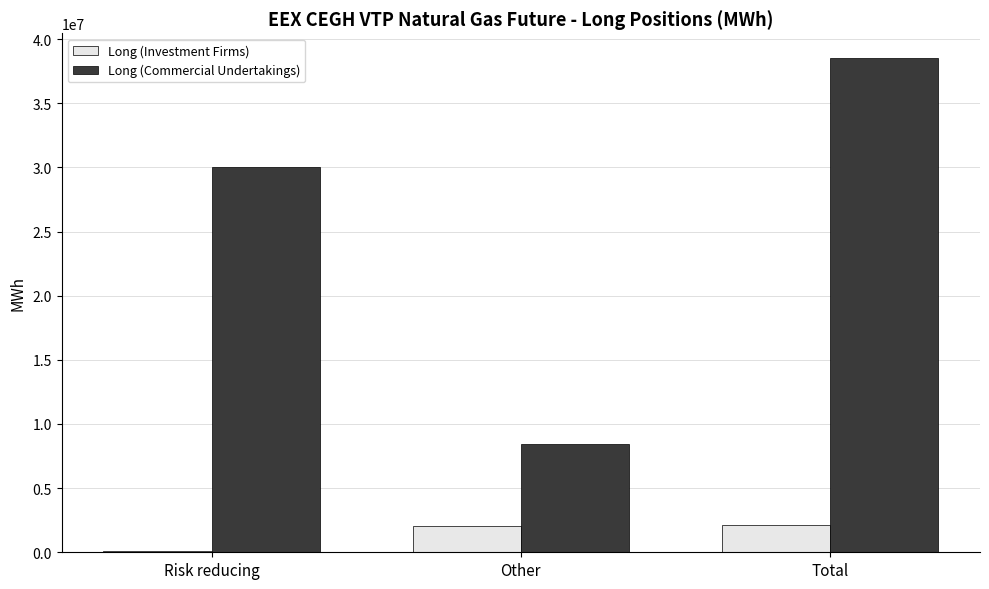

The Long (Investment Firms) series shows 2063663 at Other. True or false?

True